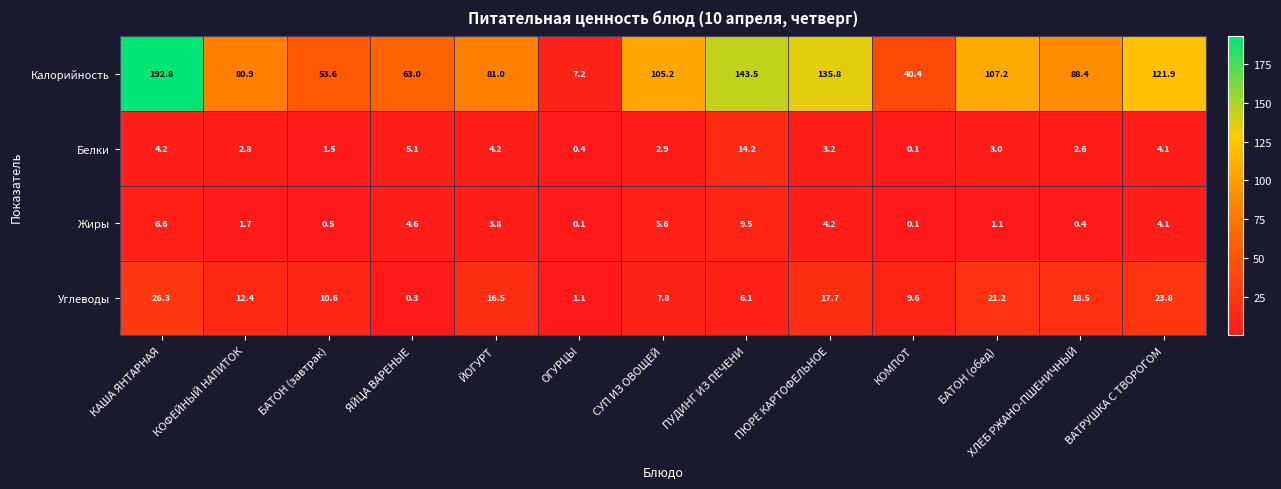

What is the greatest value displayed?

192.8